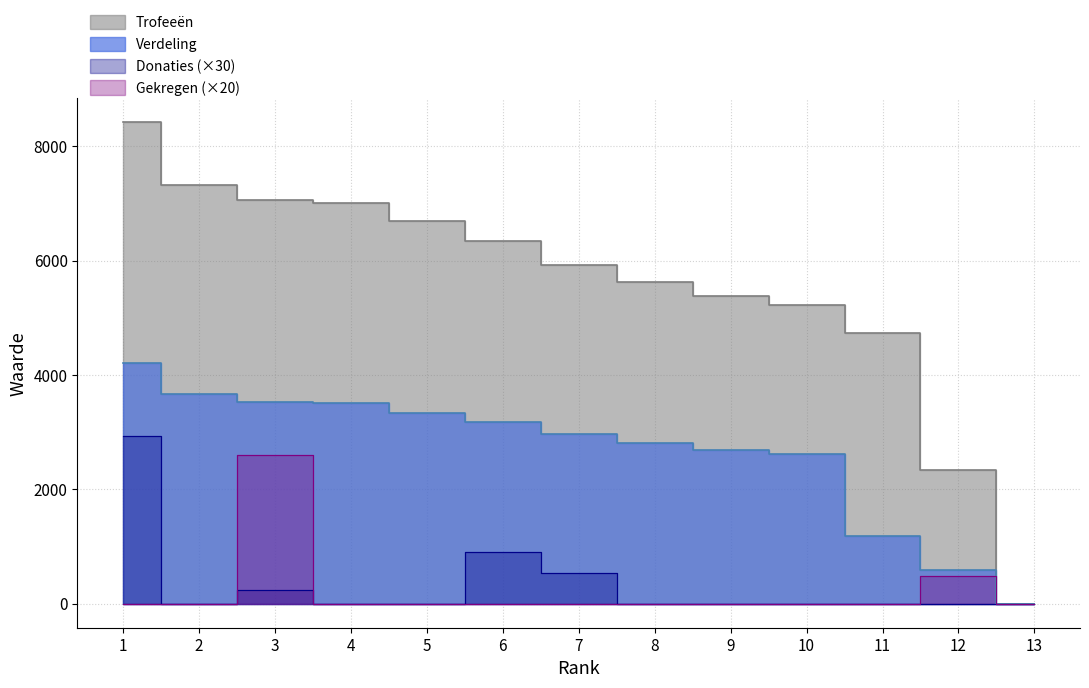

At which category is the sum across all series the highest?

1